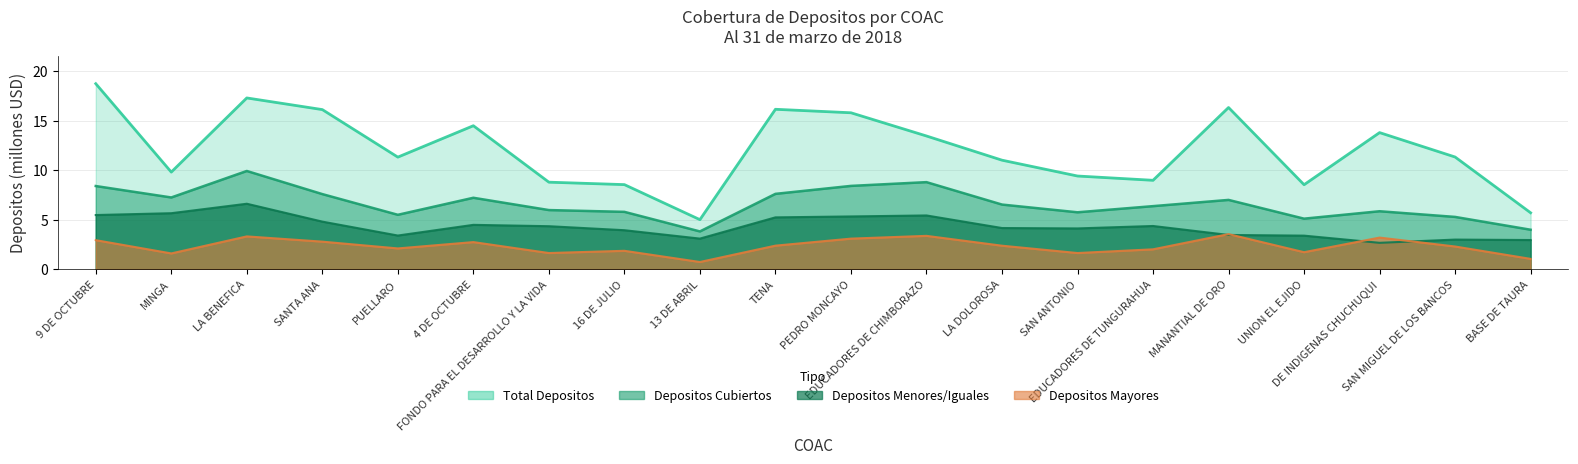

Rank the series by their average value, from lowest to highest.

Depositos Mayores, Depositos Menores Iguales, Depositos Cubiertos, Total Depositos